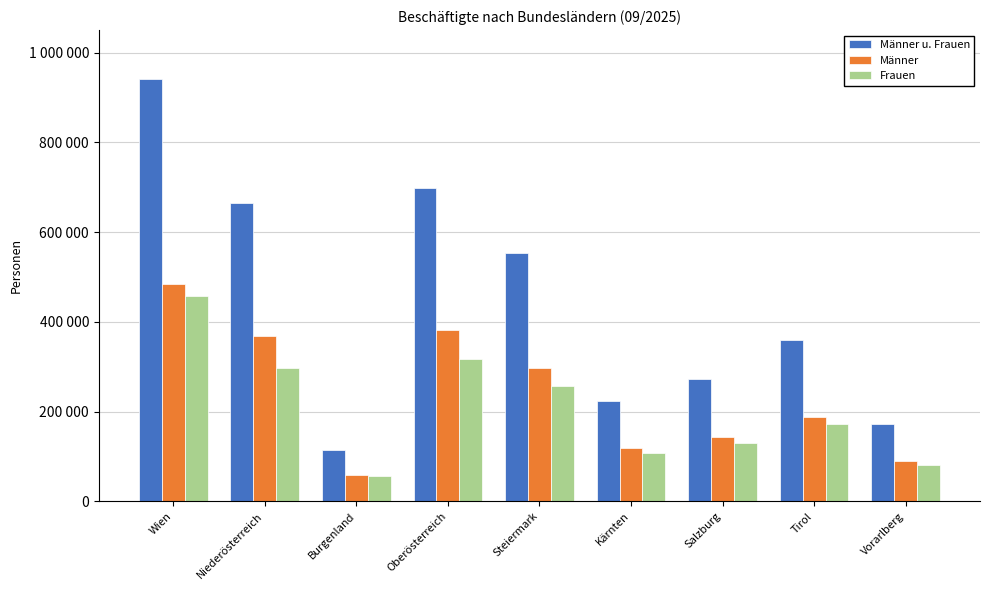

Does the chart contain any negative values?

No